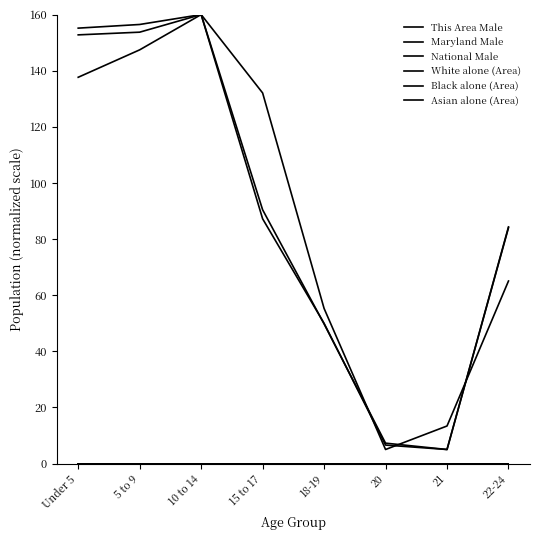

Does the chart display data point markers on the line(s)?

No